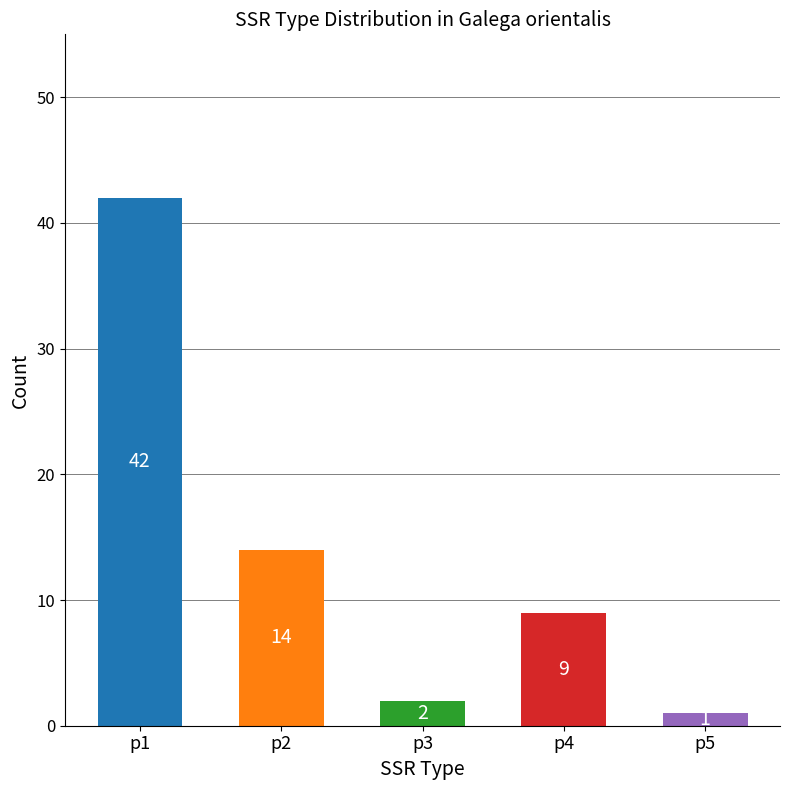

How many data points does each series have?

5